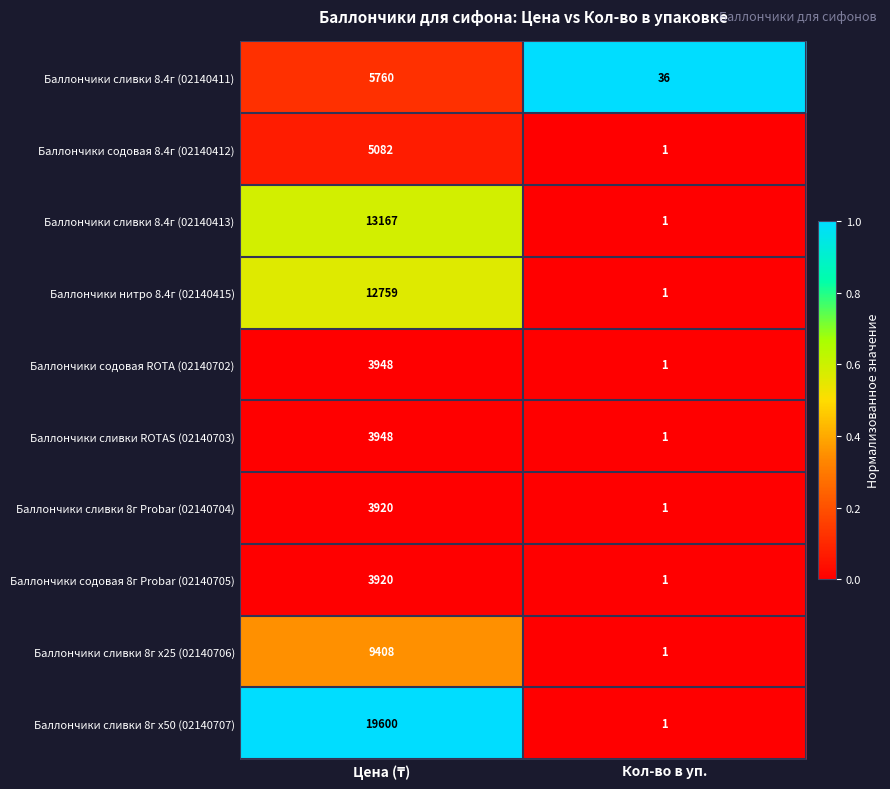

At which label does Баллончики сливки 8.4г (02140413) reach its minimum?

Кол-во в уп.